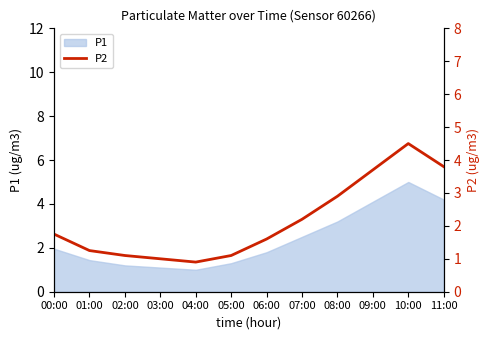

The chart shows a value of 0.7 at 02:00. True or false?

False